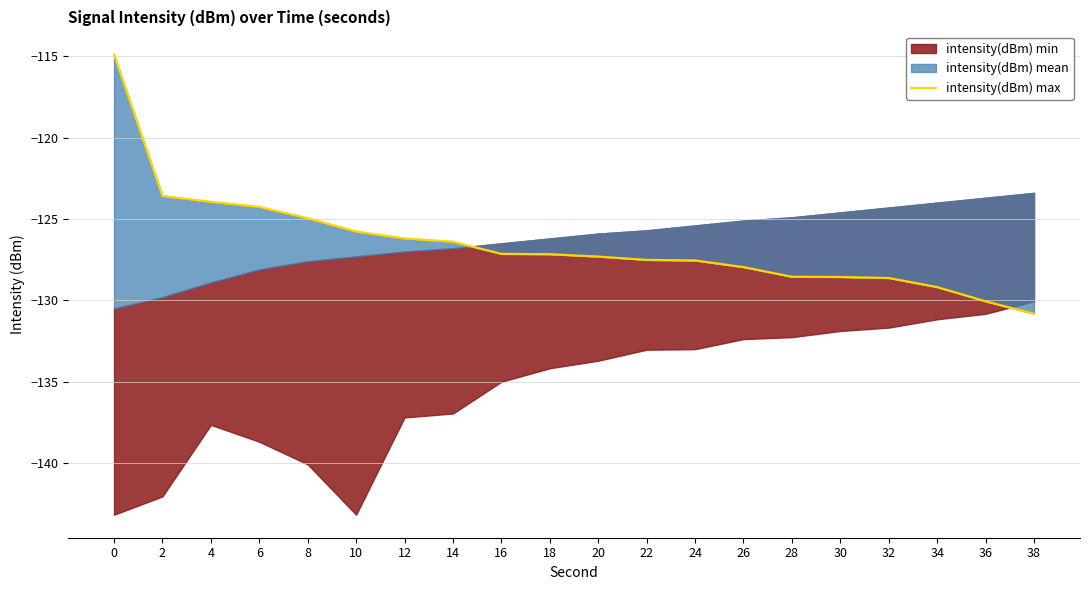

What is the difference between the second highest and second lowest values?

6.5